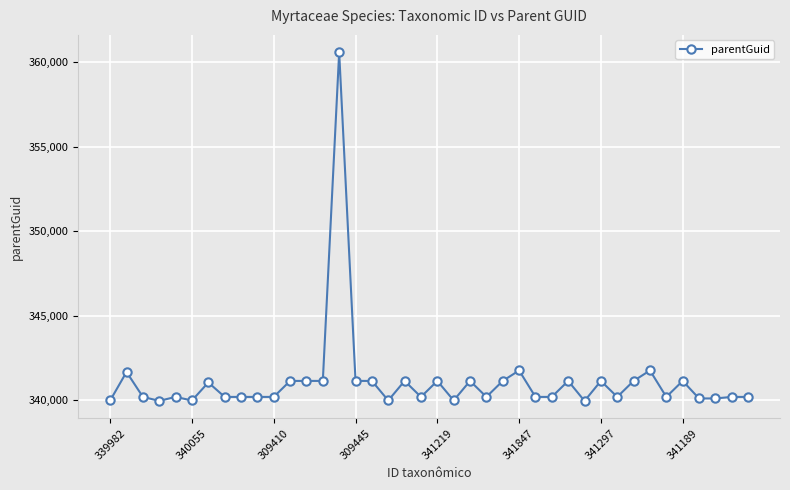

What is the greatest value displayed?

360596